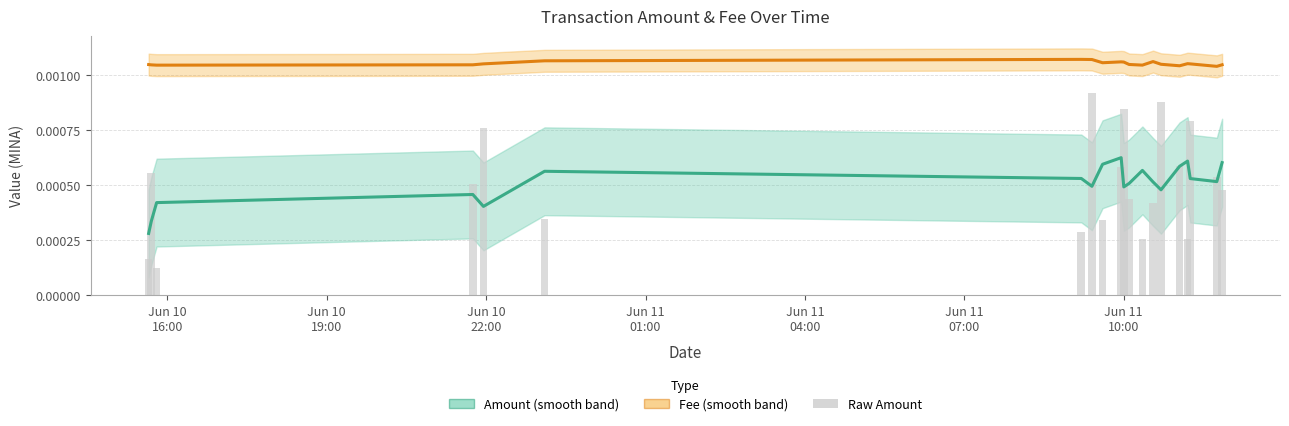

How many Fee values are between 0 and 1?

20